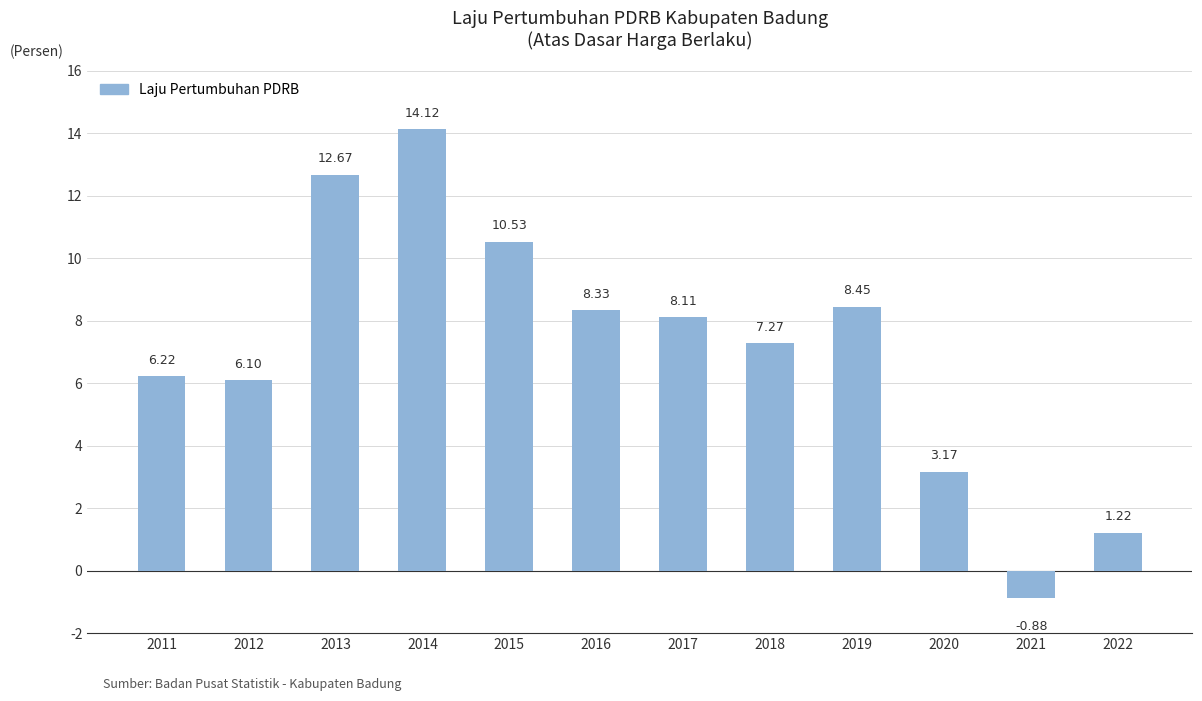

What is the sum of the values at 2015 and 2018?

17.8